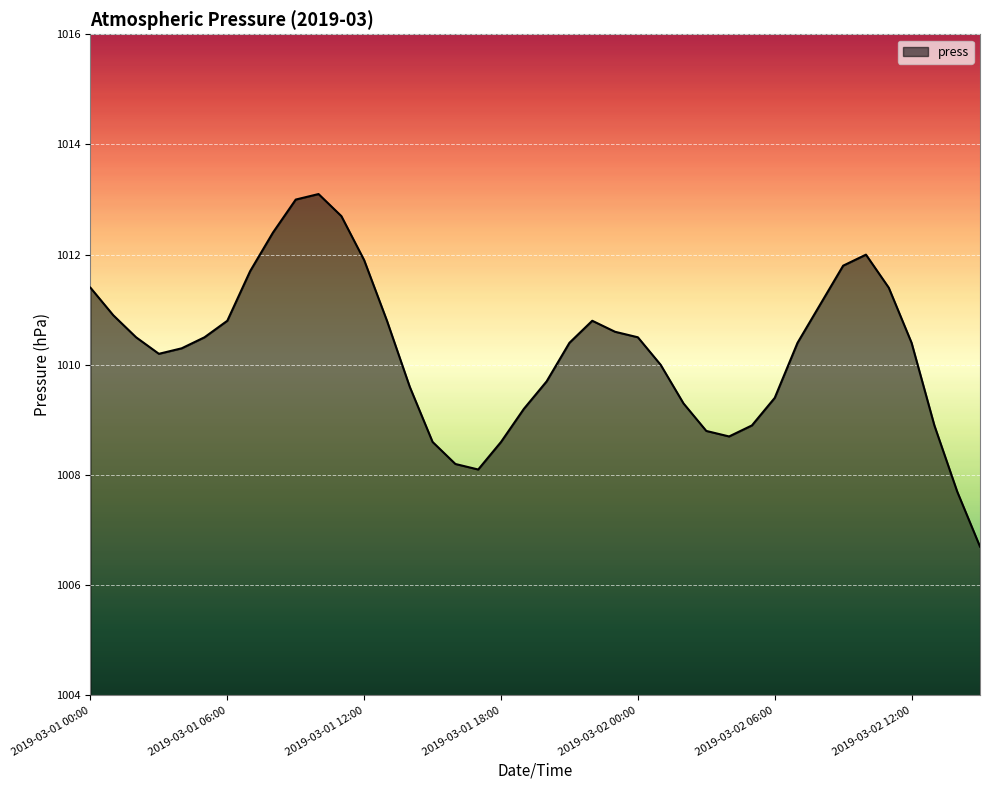

What is the greatest value displayed?

1013.1